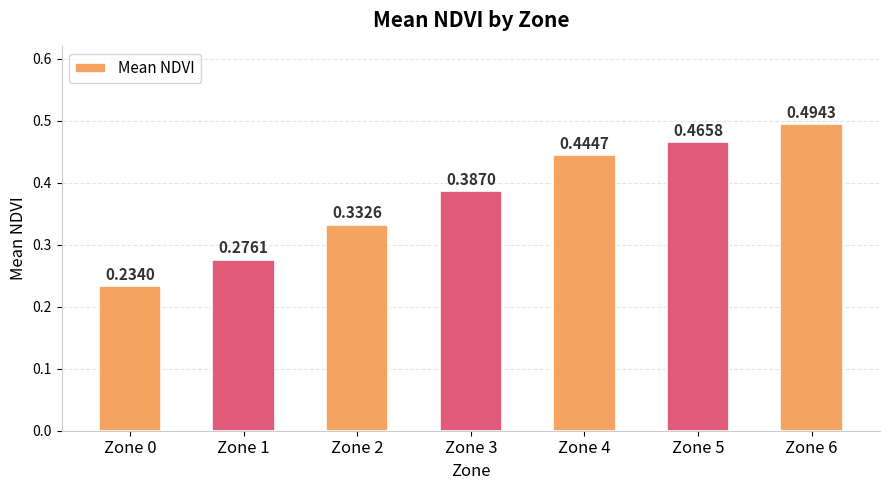

What is the sum of all values?

2.6